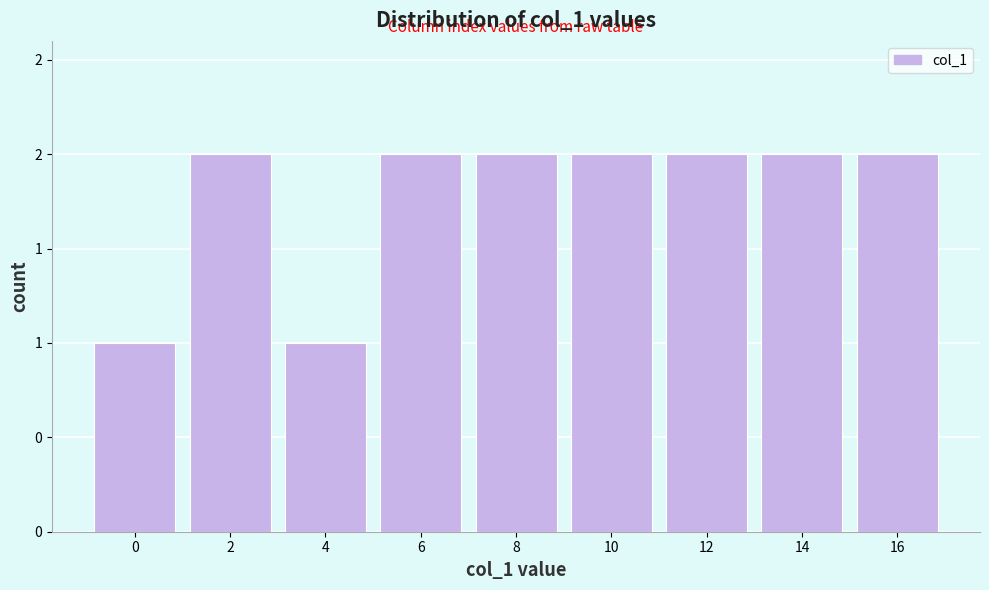

Are the bars horizontal?

No